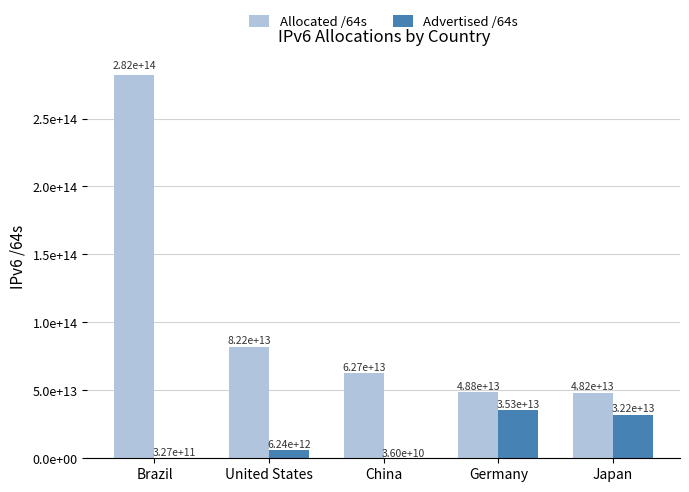

What is the total value across all series at Brazil?

282626884636672